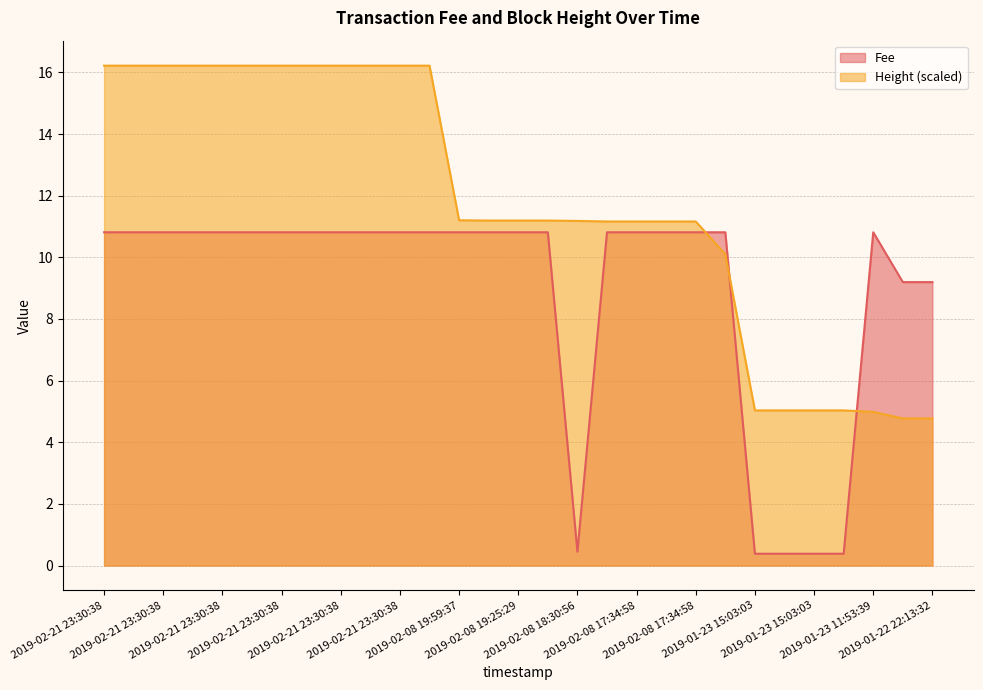

Does the chart have visible grid lines?

Yes